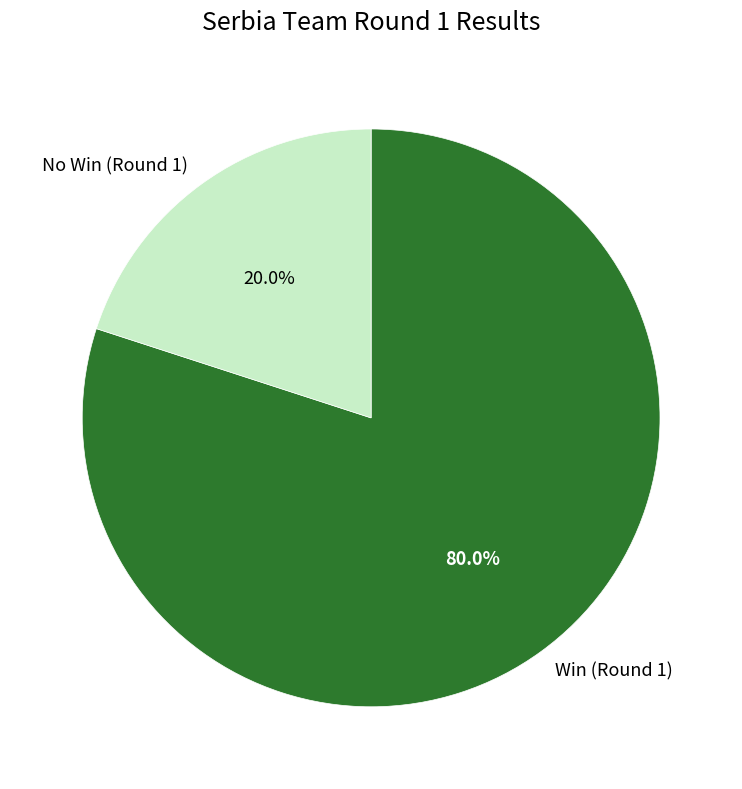

What is the largest slice in the pie chart?

Win (Round 1)